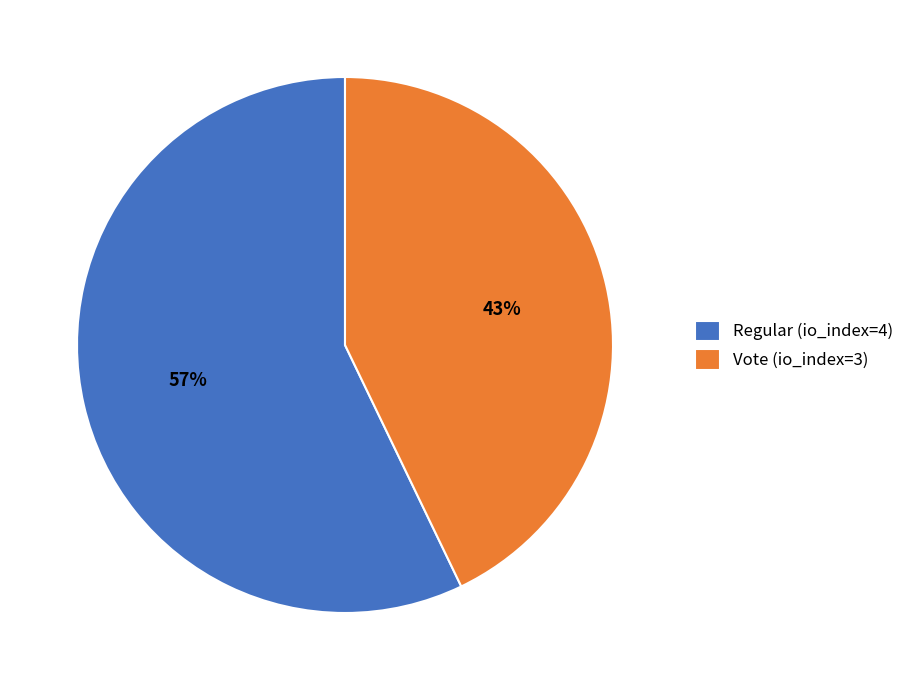

Is there any slice that represents more than half of the pie?

Yes